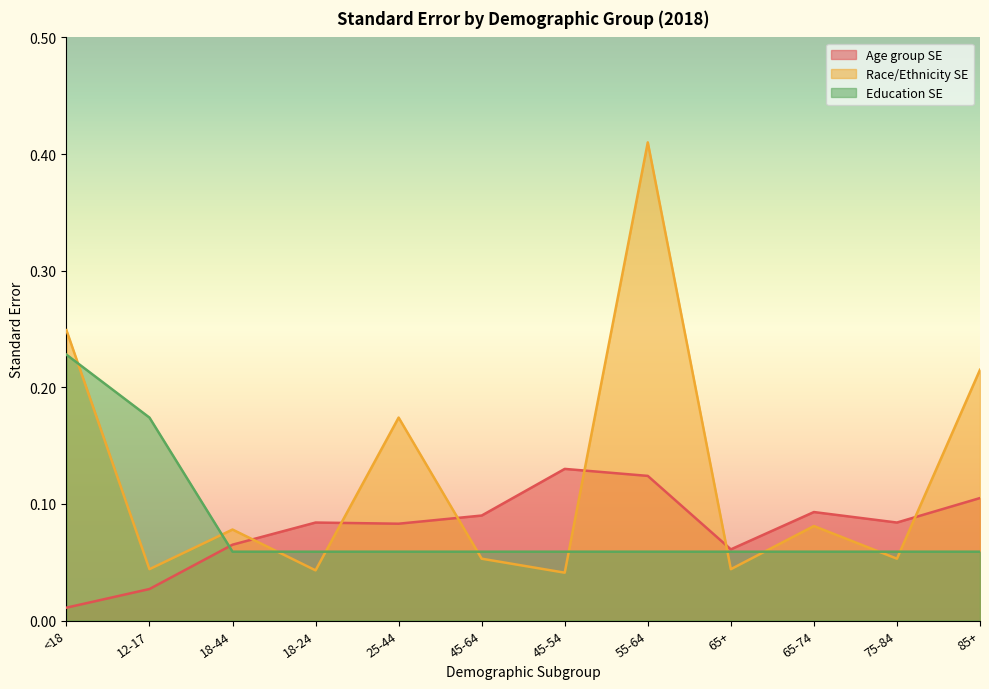

What is the label of the 1st point from the left?

<18